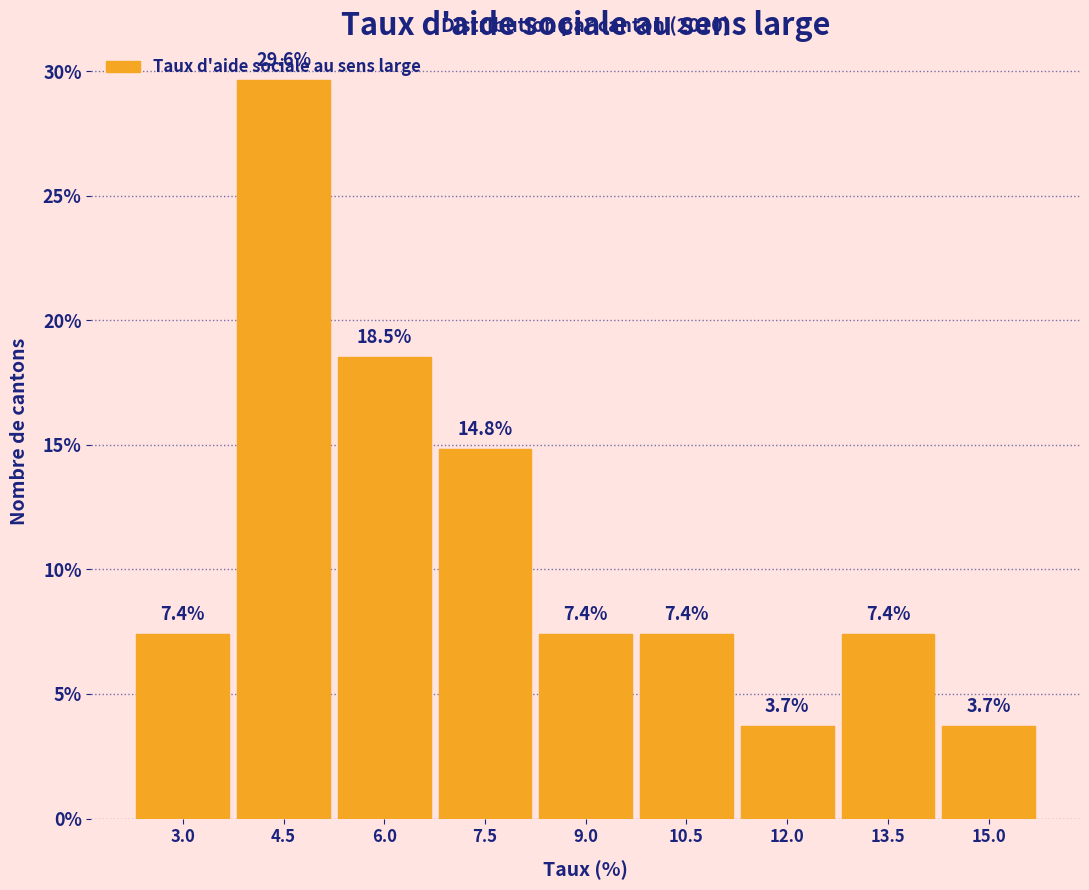

What is the change in value from 7.5 to 9.0?

-7.4